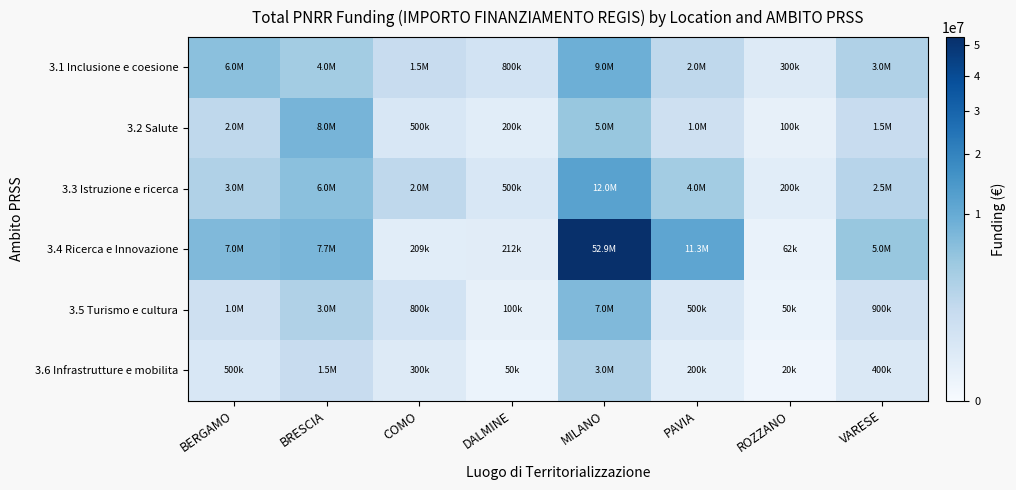

Rank the series by their maximum value, from lowest to highest.

3.6 Infrastrutture e mobilita, 3.5 Turismo e cultura, 3.2 Salute, 3.1 Inclusione e coesione, 3.3 Istruzione e ricerca, 3.4 Ricerca e Innovazione